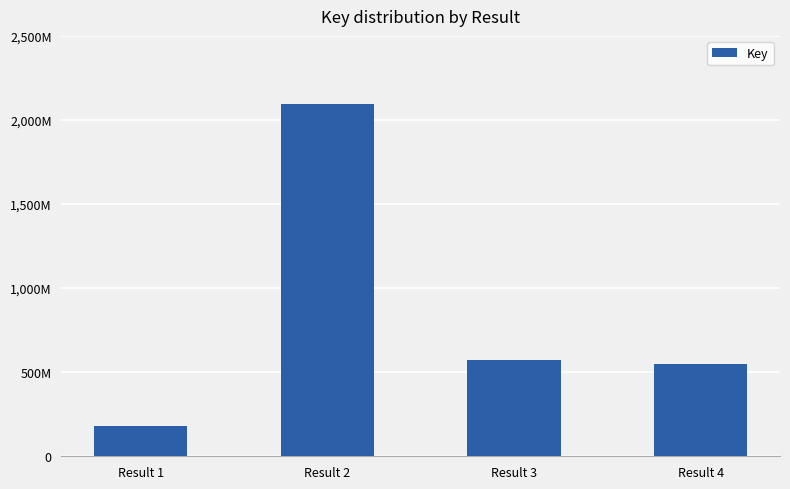

Reading left to right, extract all data points from this chart.

Result 1=179799047	Result 2=2094762289	Result 3=573282791	Result 4=548855530